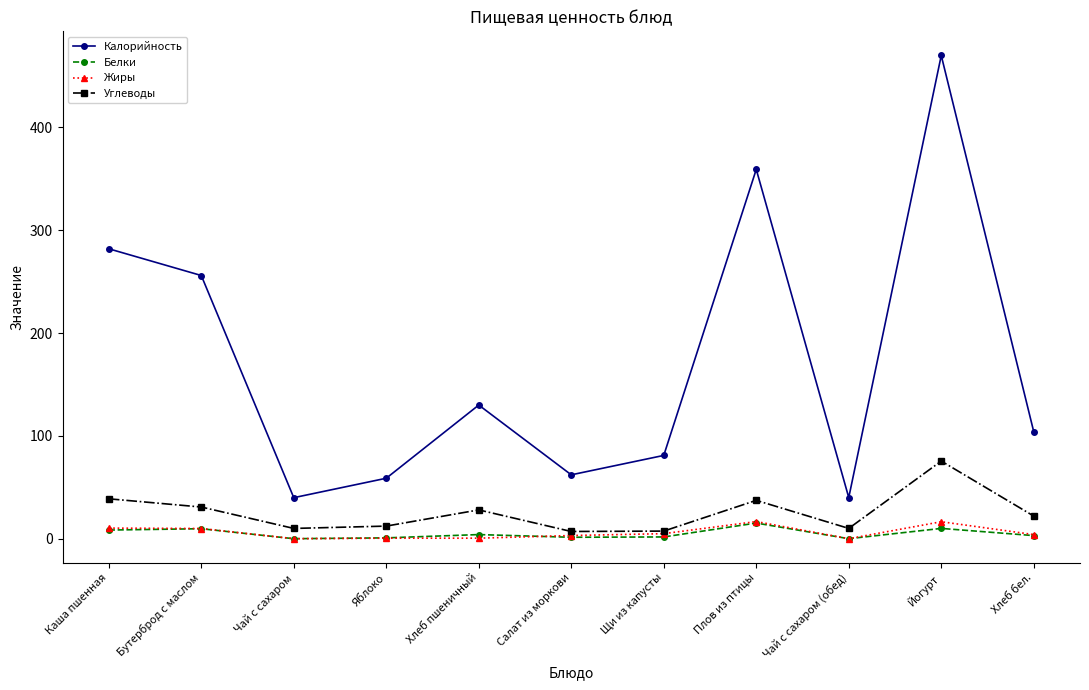

True or false: Углеводы and Калорийность cross at least once.

False